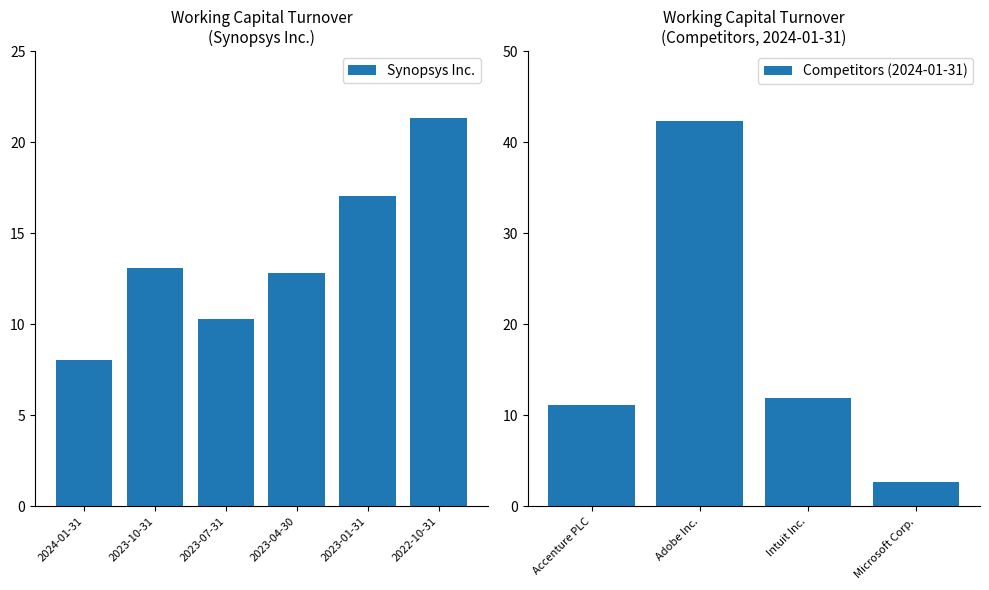

What position from the left is 2023-04-30?

4